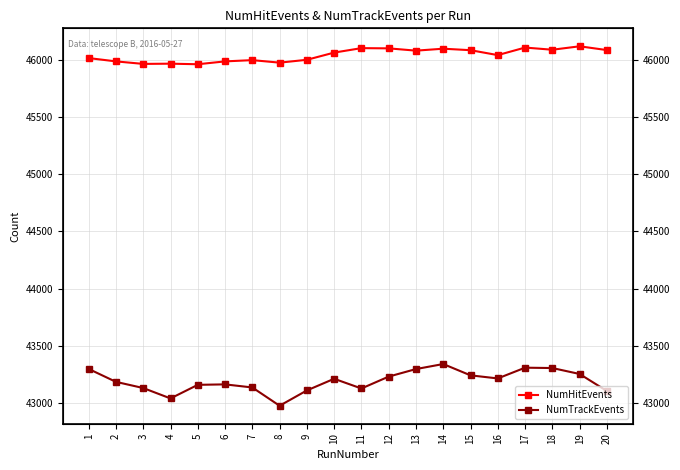

Which series changed the most between 3 and 6?

NumTrackEvents